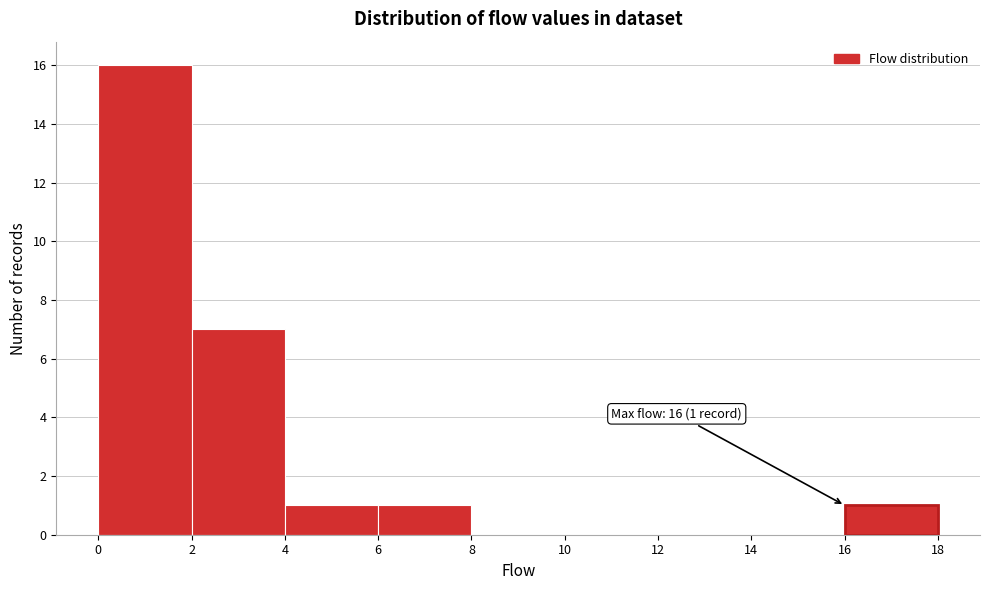

Which range on the x-axis has the tallest bar?

0 to 2